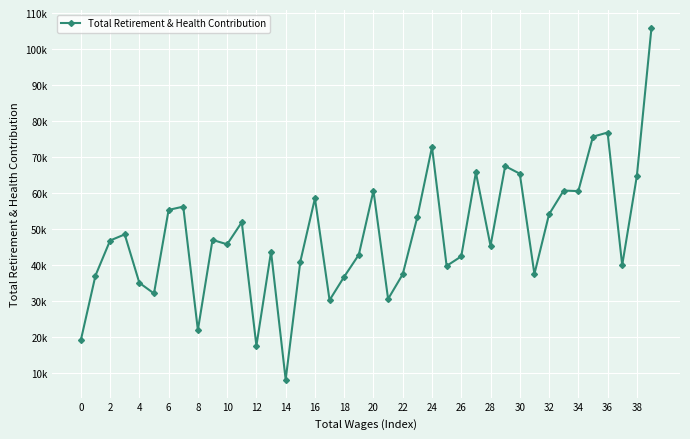

Does the chart have visible grid lines?

Yes